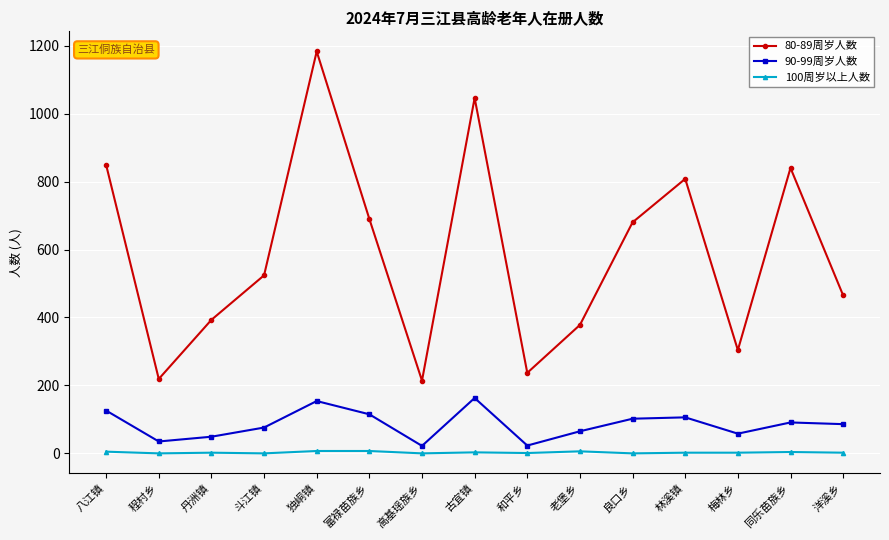

In 90-99周岁人数, how many points are lower than both neighbors (excluding endpoints)?

4